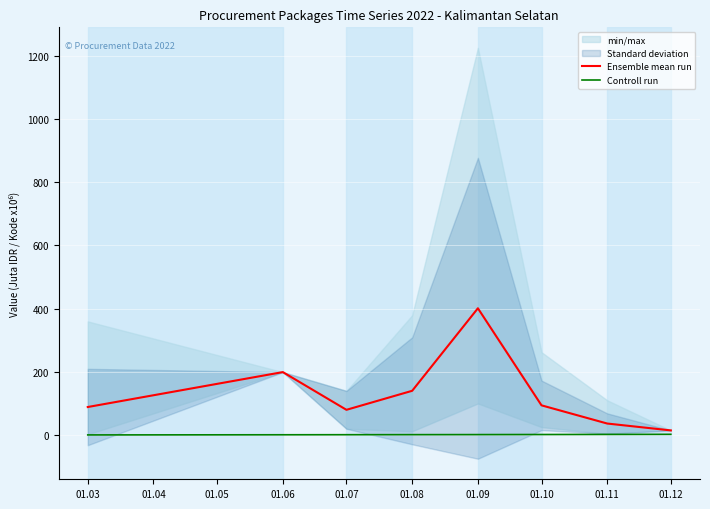

What is the maximum value for Ensemble mean run?

401.0